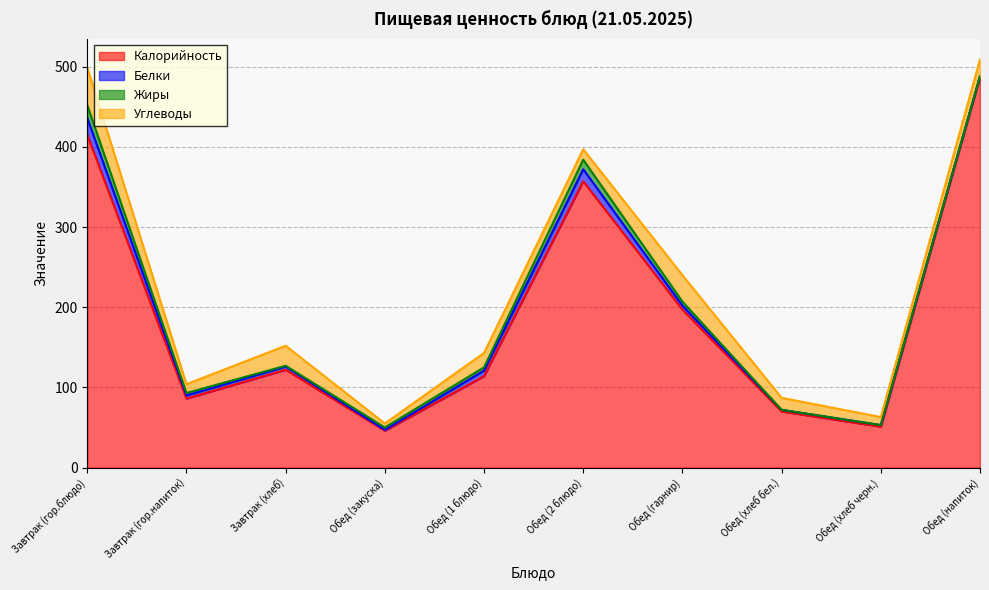

Reading left to right, what are all the values shown in this chart?

Калорийность: 415	86	122	46	114	357	197	70	51	487
Белки: 21	4	4	1	7	15	5	2	2	1
Жиры: 16	3	1	3	4	12	5	0	0	0
Углеводы: 47	11	25	5	18	13	33	15	10	21